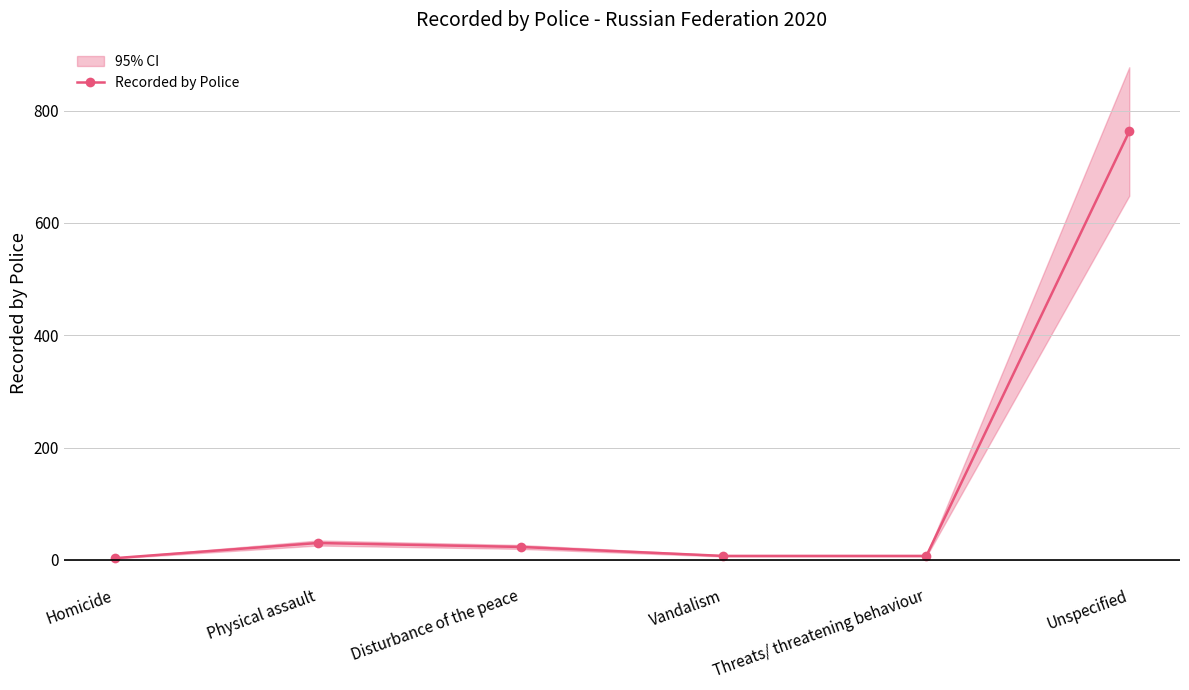

What is the maximum value shown in the chart?

763